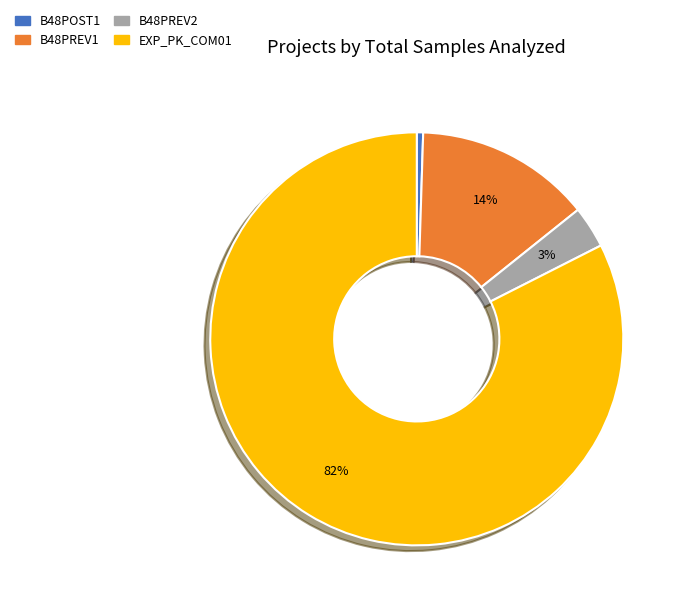

Between B48POST1 and B48PREV1, which is larger?

B48PREV1